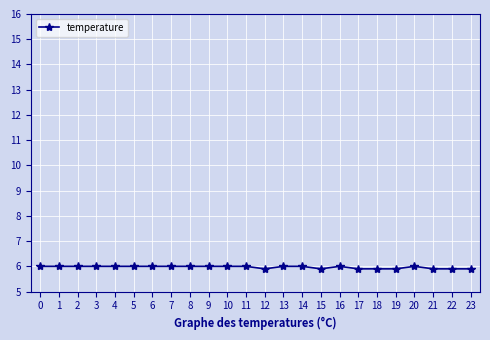

How many categories are shown in the chart?

24